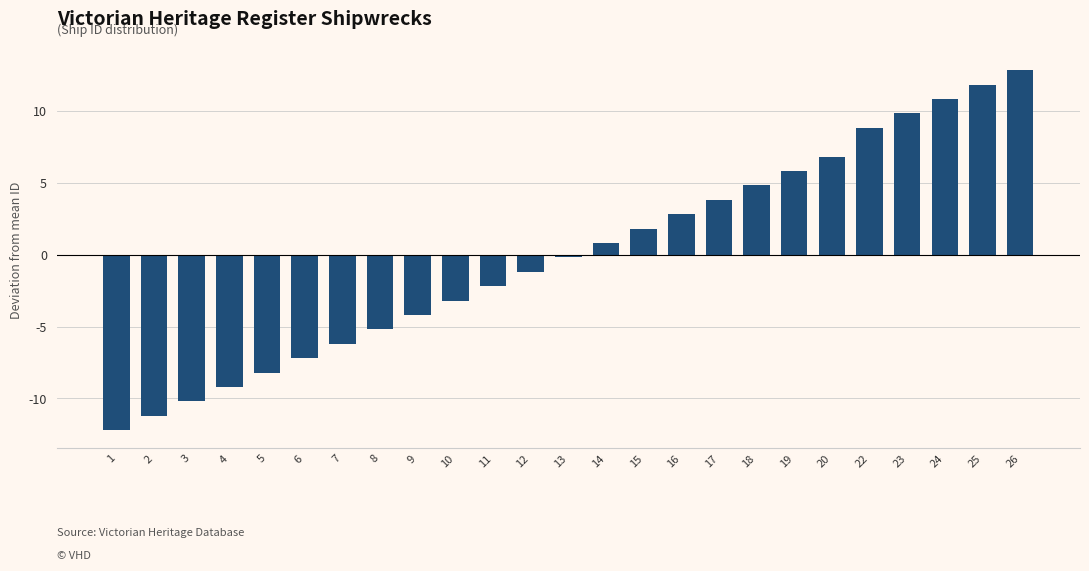

Reading left to right, transcribe all the data shown in this chart.

-12.2	-11.2	-10.2	-9.2	-8.2	-7.2	-6.2	-5.2	-4.2	-3.2	-2.2	-1.2	-0.2	0.8	1.8	2.8	3.8	4.8	5.8	6.8	8.8	9.8	10.8	11.8	12.8